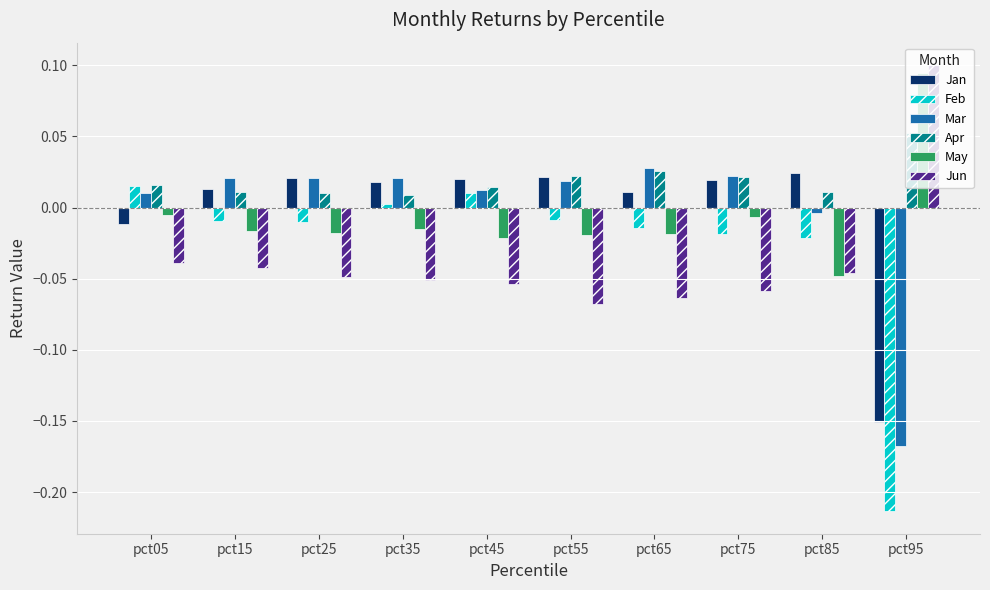

Which label corresponds to the smallest value in the chart?

pct95